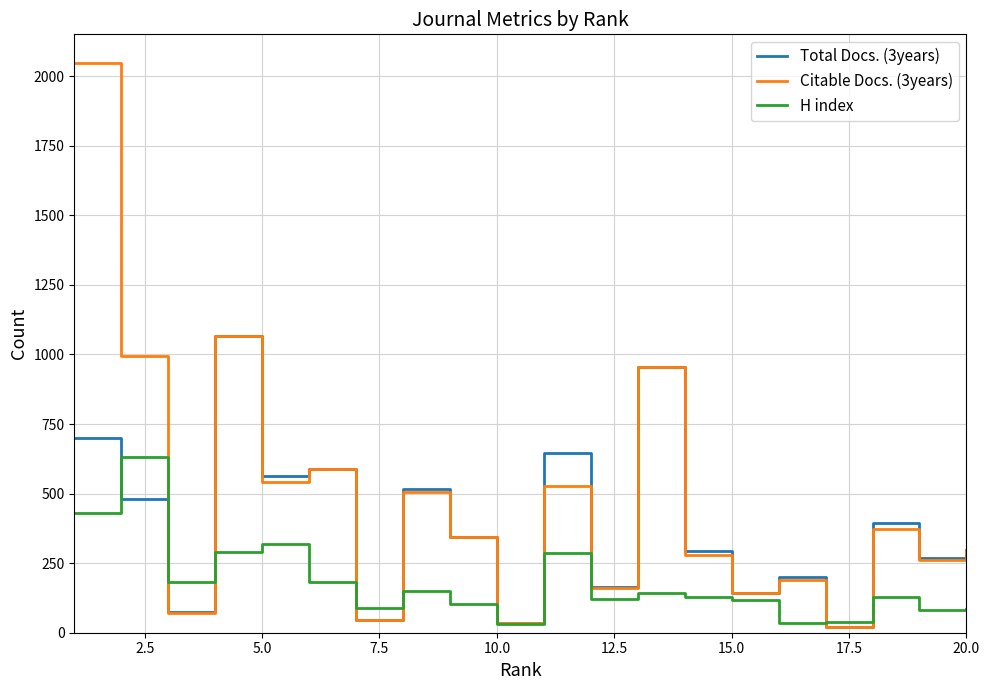

True or false: Citable Docs. (3years) has more than 2 interior local peaks.

True